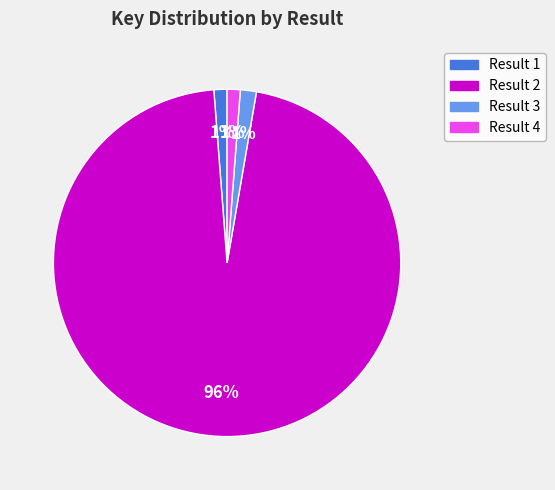

To the nearest percent, what percentage of the pie is Result 1?

1%